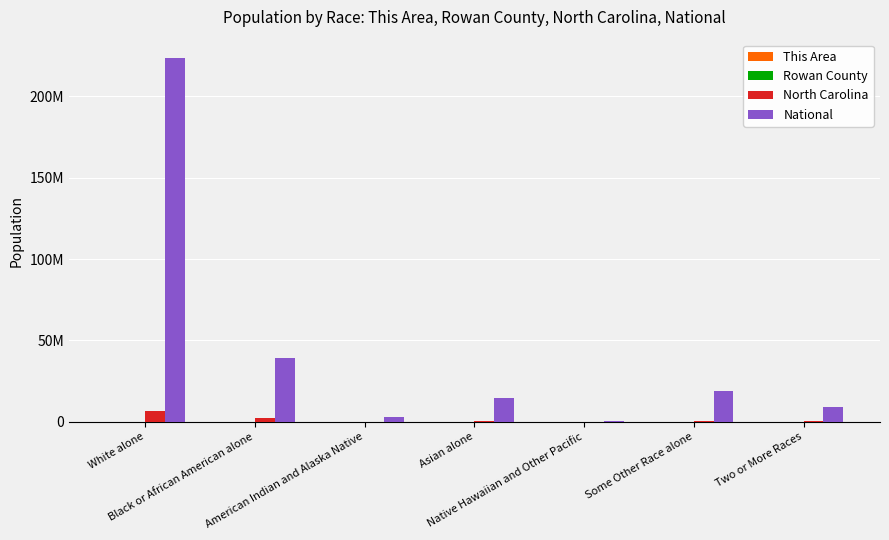

The value of North Carolina at American Indian and Alaska Native is 50383. True or false?

False